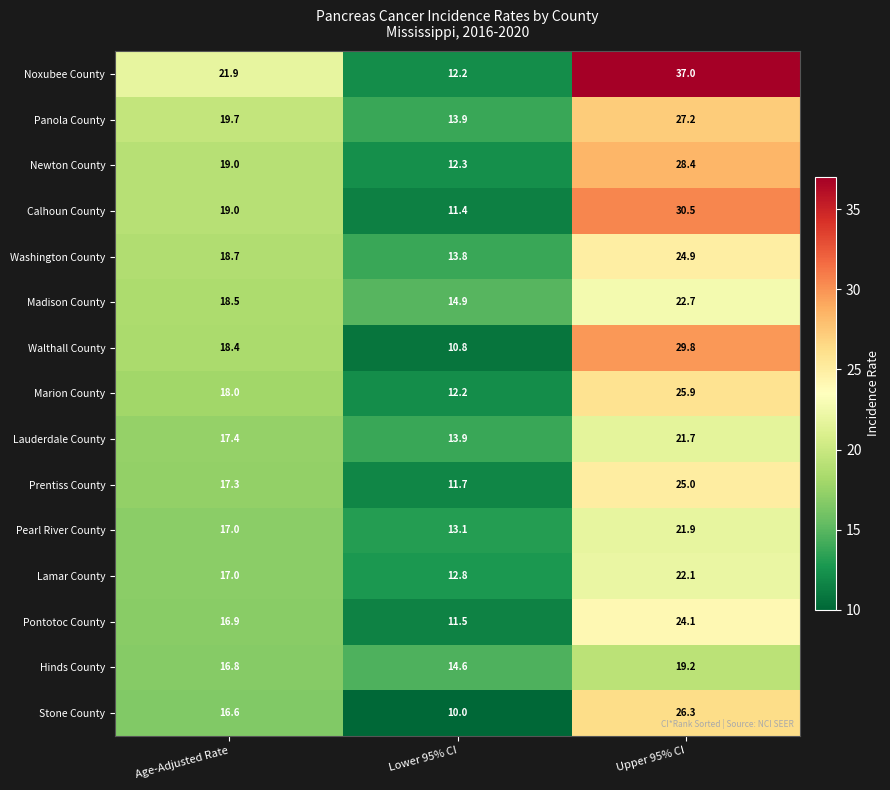

What is the sum of the Pearl River County values at Lower 95% CI and Age-Adjusted Rate?

30.1